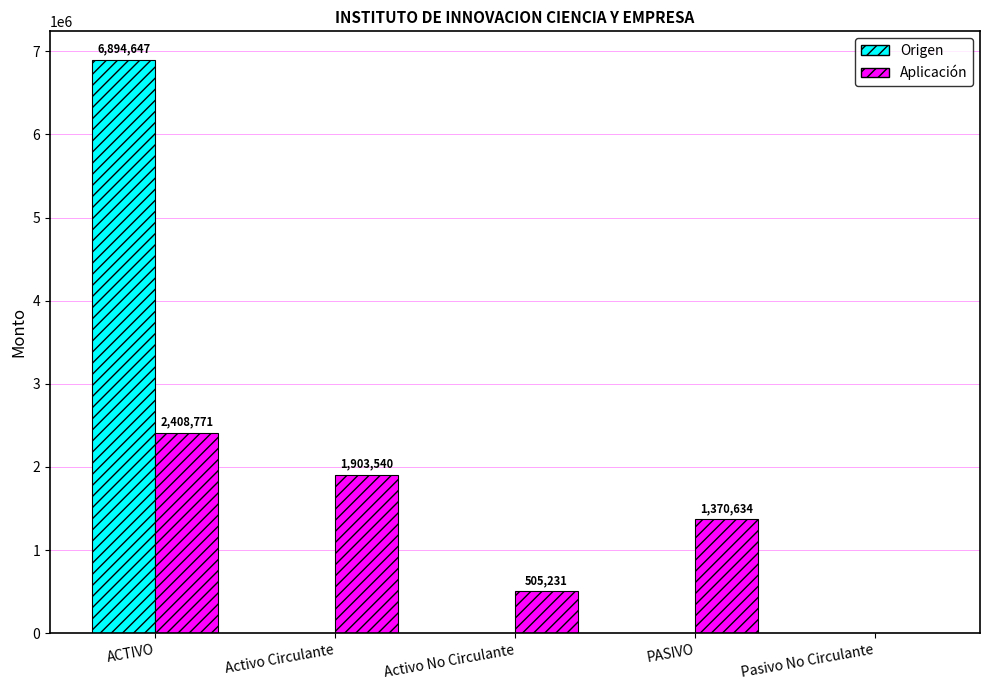

At which label does Aplicación first exceed 1370634?

ACTIVO